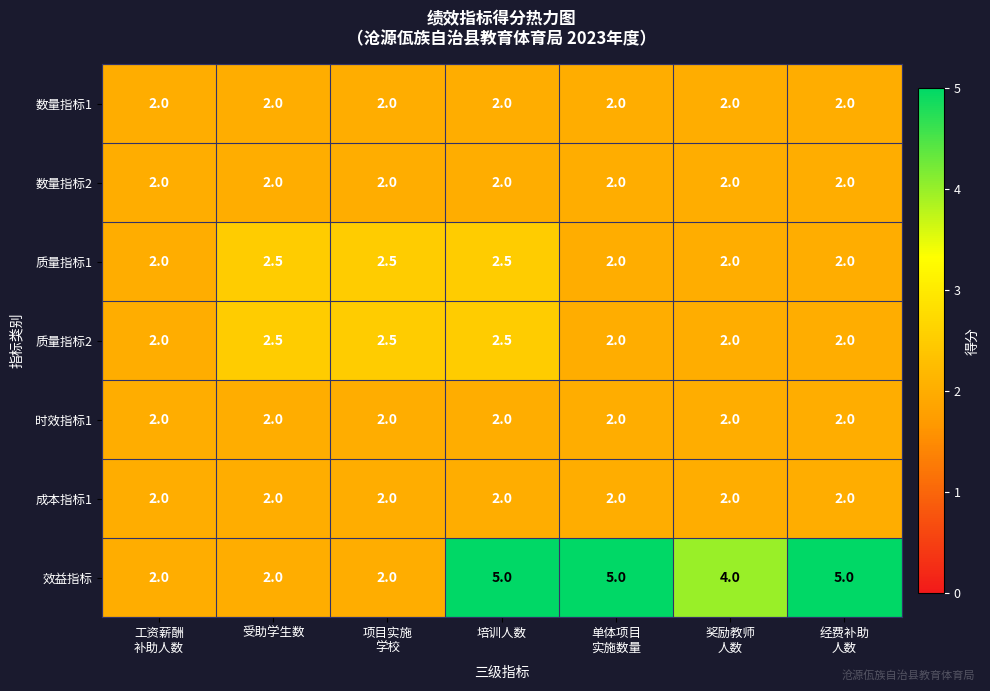

What is the maximum value for 数量指标1?

2.0